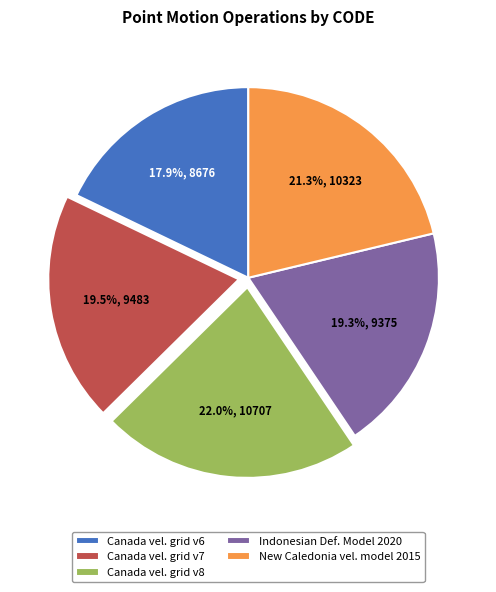

Which slice is the smallest?

Canada vel. grid v6